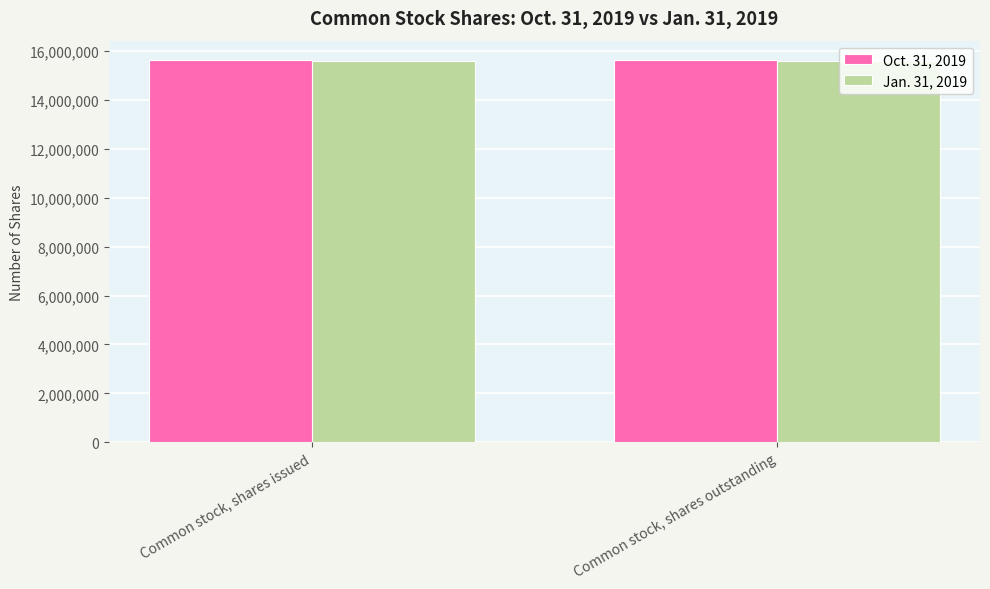

What is the value of the Jan. 31, 2019 bar at the 2nd from the left?

15573869